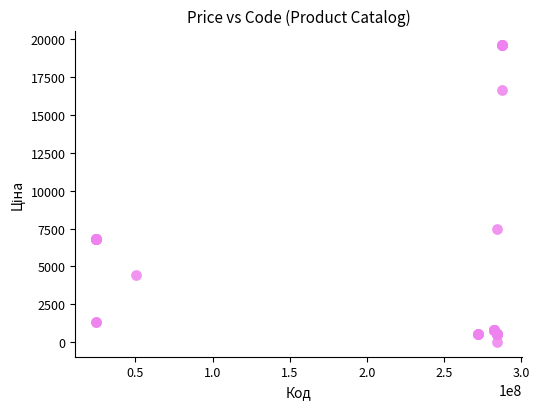

What Y value in the scatter plot is closest to 9798?

7444.6